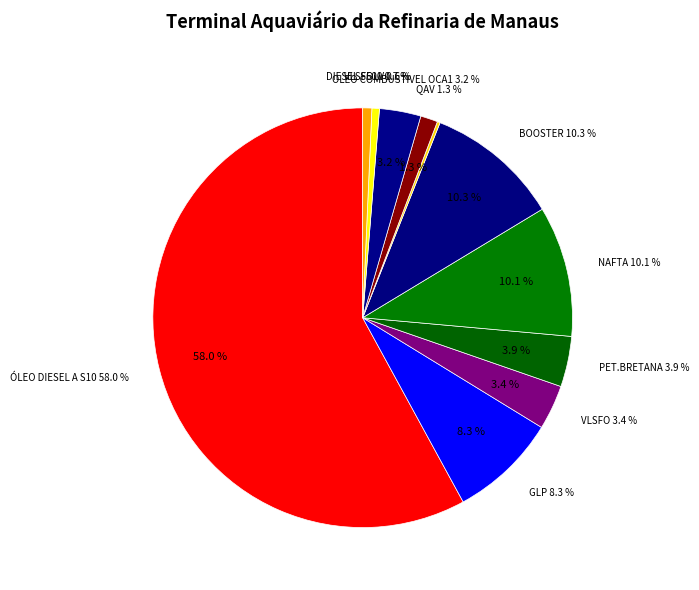

What is the largest slice in the pie chart?

ÓLEO DIESEL A S10